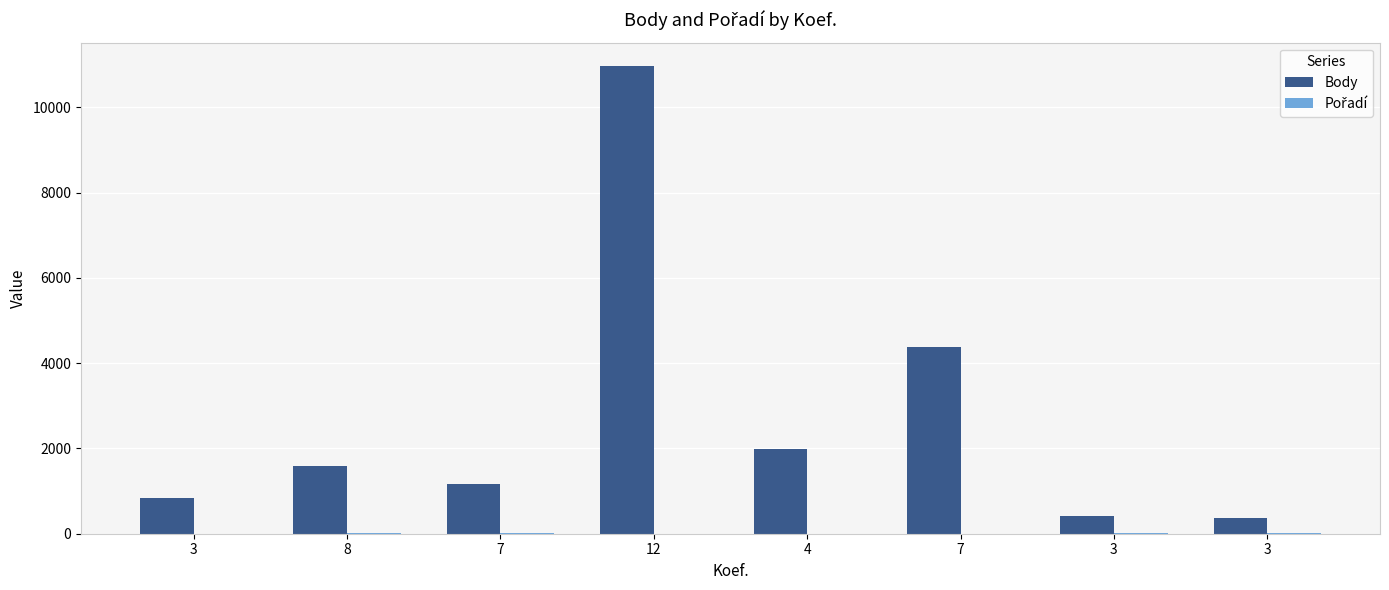

What is the maximum value shown in the chart?

10967